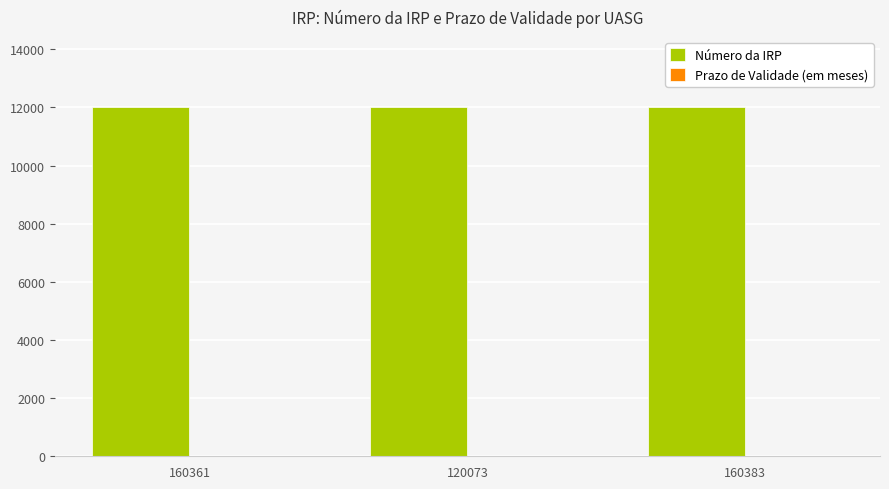

Which series has the largest total across all categories?

Número da IRP